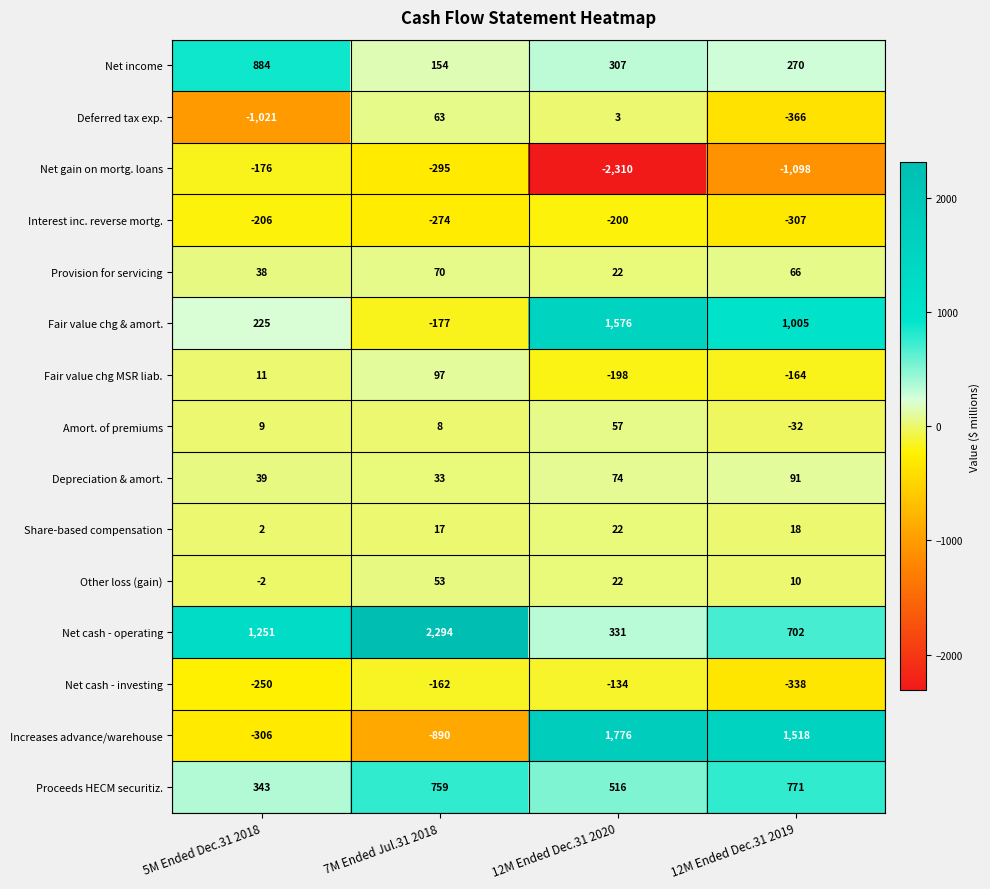

What is the sum of all Interest inc. reverse mortg. values?

-987